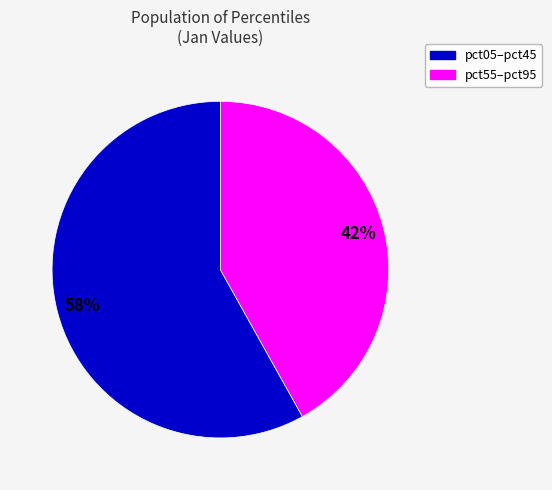

Is there a majority slice in this chart?

Yes